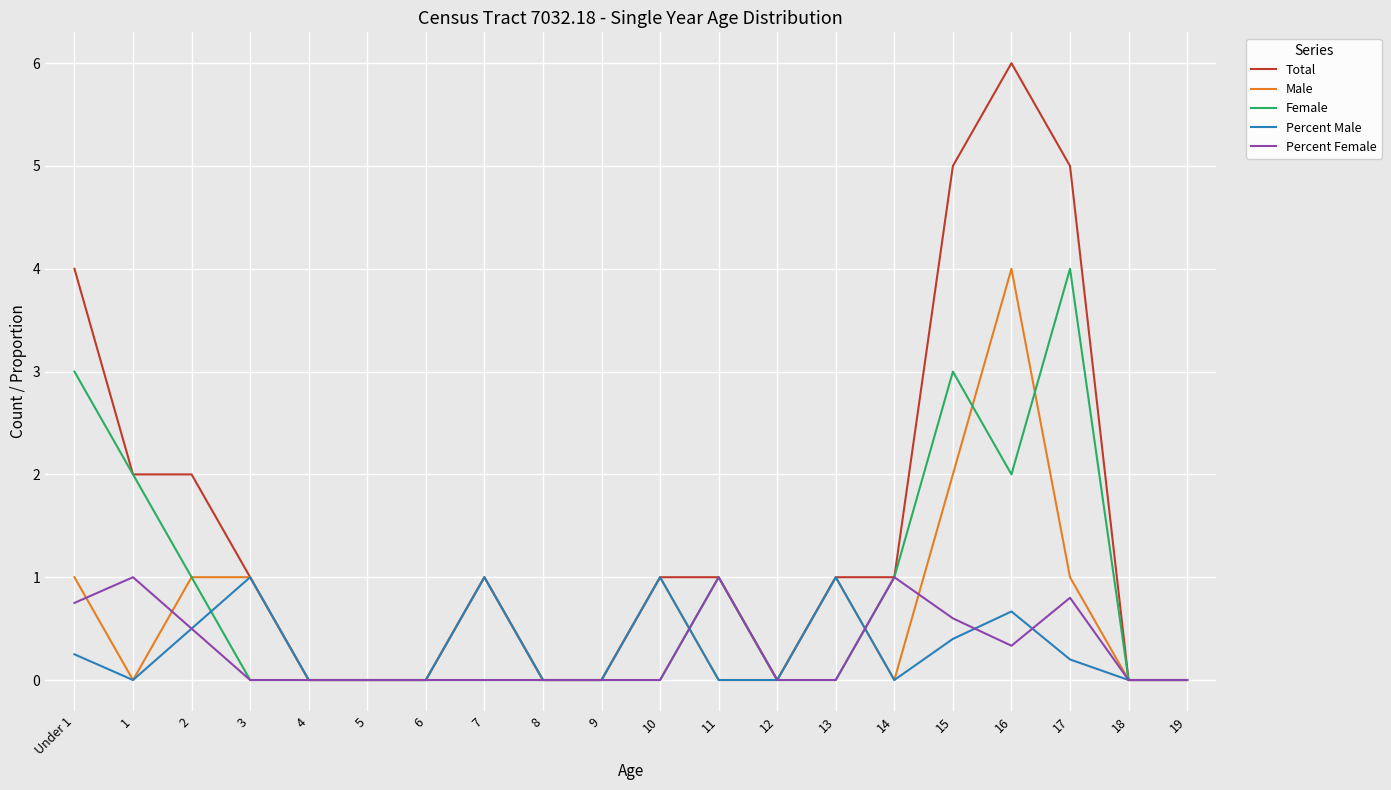

At 17, list the series in order from largest to smallest.

Total, Female, Male, Percent Female, Percent Male